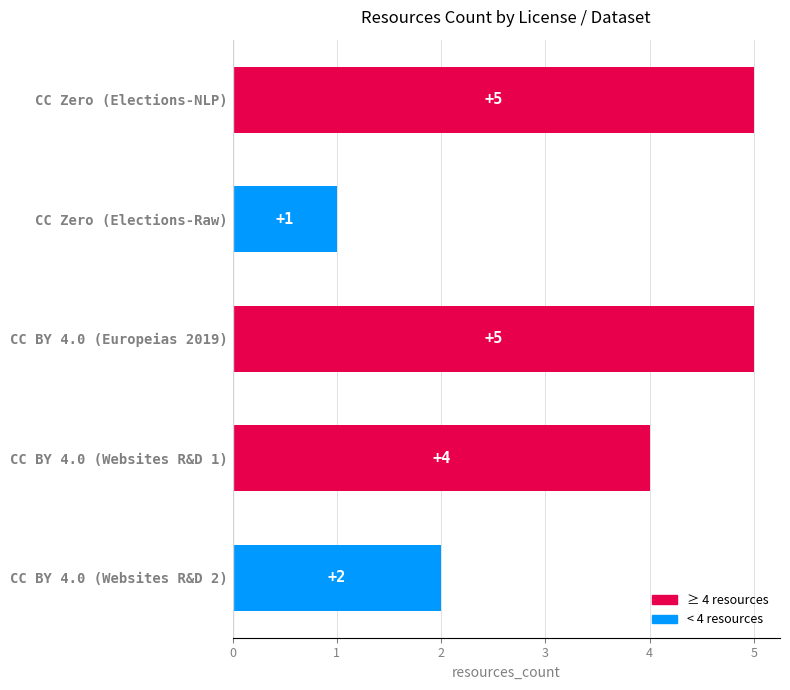

What is the difference between the maximum and second lowest values?

3